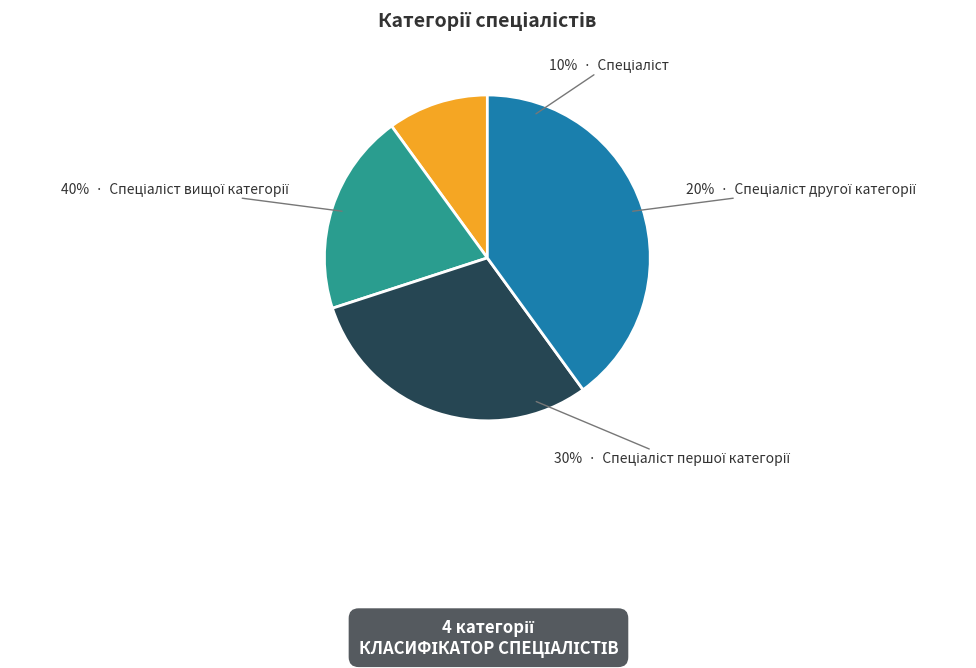

To the nearest percent, what is the combined percentage of Спеціаліст вищої категорії and Спеціаліст другої категорії?

60%